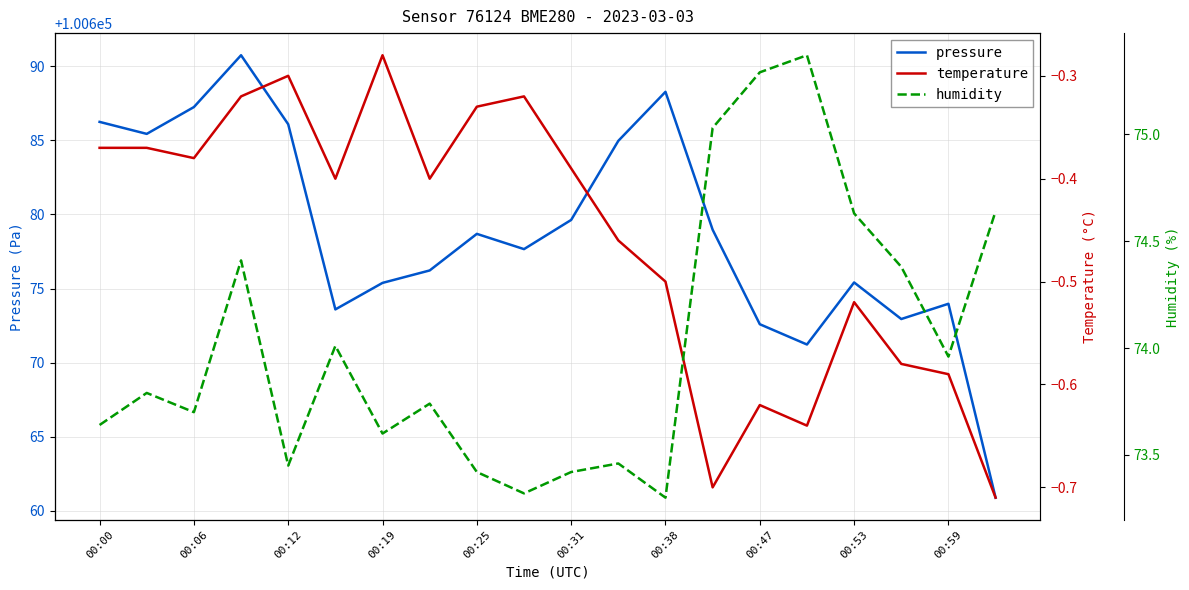

What is the minimum value for pressure?

100660.9